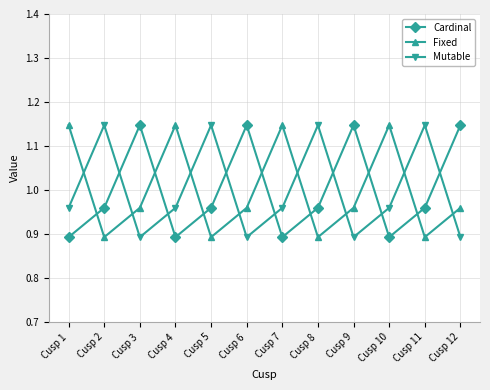

Rank the series at Cusp 8 from lowest to highest value.

Fixed, Cardinal, Mutable